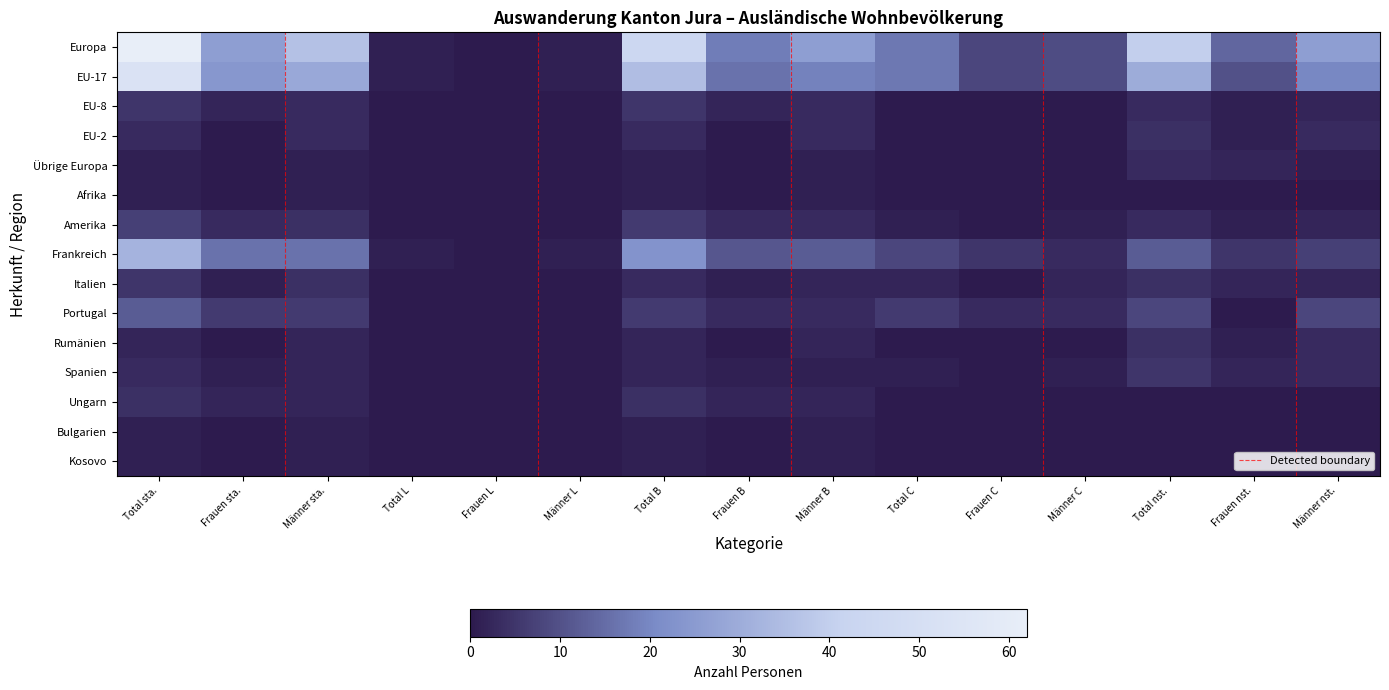

Reading left to right, list all the values displayed in this chart.

Europa: 62	26	36	1	0	1	44	18	26	17	8	9	40	14	26
EU-17: 53	24	29	1	0	1	35	16	19	17	8	9	30	10	20
EU-8: 5	2	3	0	0	0	5	2	3	0	0	0	3	1	2
EU-2: 3	0	3	0	0	0	3	0	3	0	0	0	4	1	3
Übrige Europa: 1	0	1	0	0	0	1	0	1	0	0	0	3	2	1
Afrika: 1	0	1	0	0	0	1	0	1	0	0	0	0	0	0
Amerika: 7	3	4	0	0	0	6	3	3	1	0	1	3	1	2
Frankreich: 32	16	16	1	0	1	23	11	12	8	5	3	12	5	7
Italien: 5	1	4	0	0	0	3	1	2	2	0	2	4	2	2
Portugal: 12	6	6	0	0	0	6	3	3	6	3	3	8	0	8
Rumänien: 2	0	2	0	0	0	2	0	2	0	0	0	4	1	3
Spanien: 3	1	2	0	0	0	2	1	1	1	0	1	5	2	3
Ungarn: 4	2	2	0	0	0	4	2	2	0	0	0	0	0	0
Bulgarien: 1	0	1	0	0	0	1	0	1	0	0	0	0	0	0
Kosovo: 1	0	1	0	0	0	1	0	1	0	0	0	0	0	0